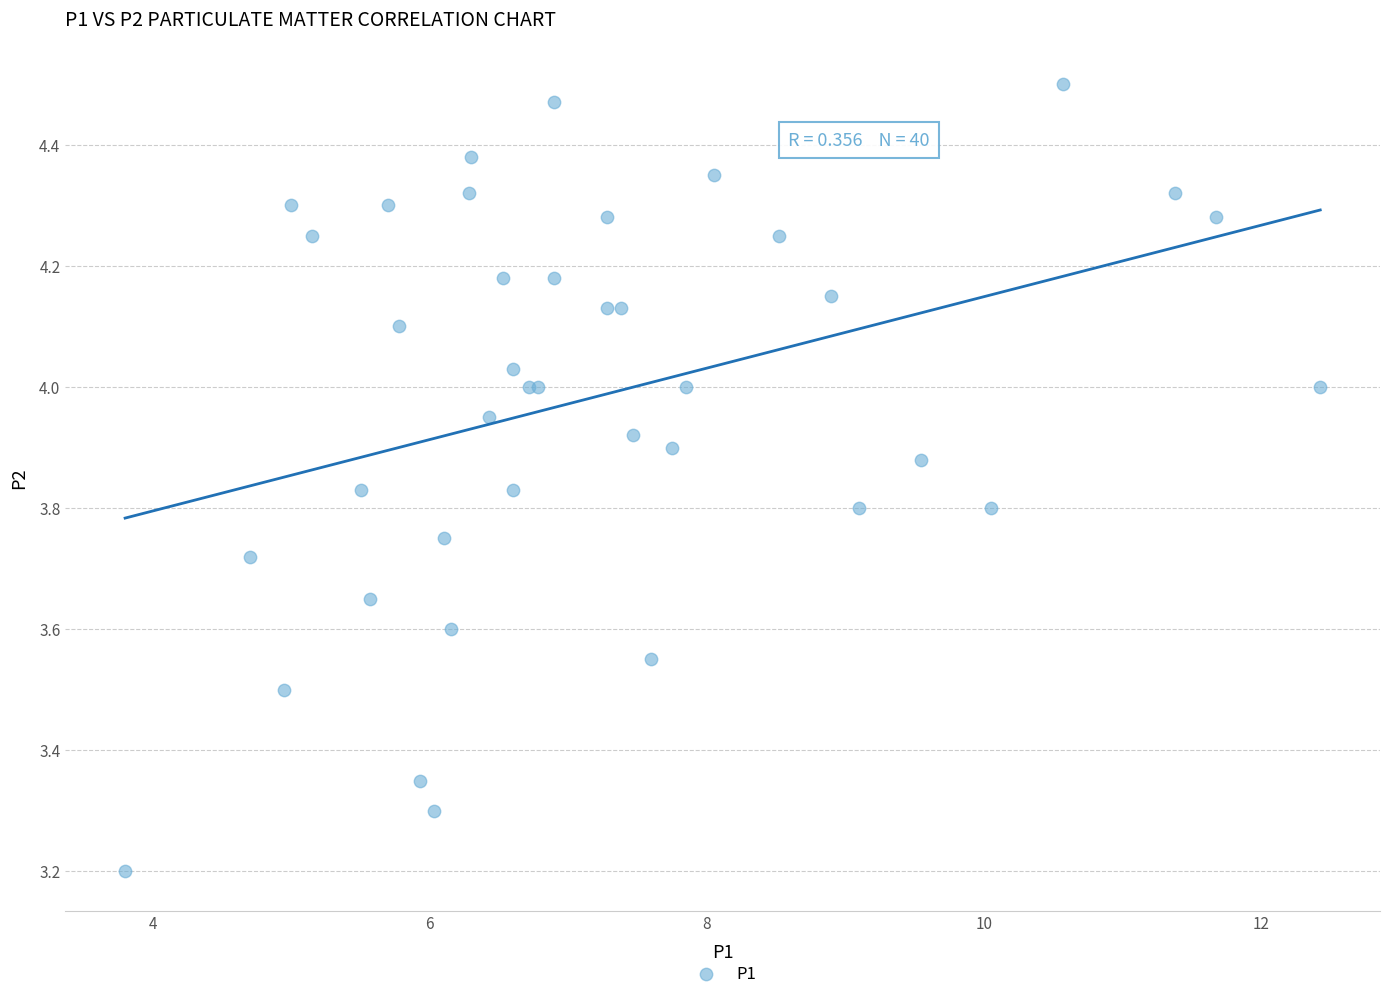

What Y value in the scatter plot is closest to 3?

3.2